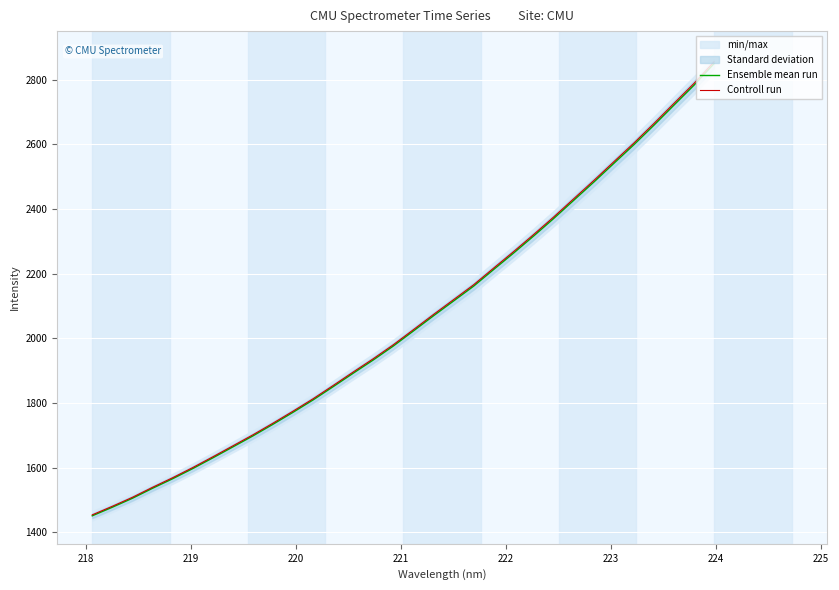

What is the highest value of the Controll run series?

2855.1